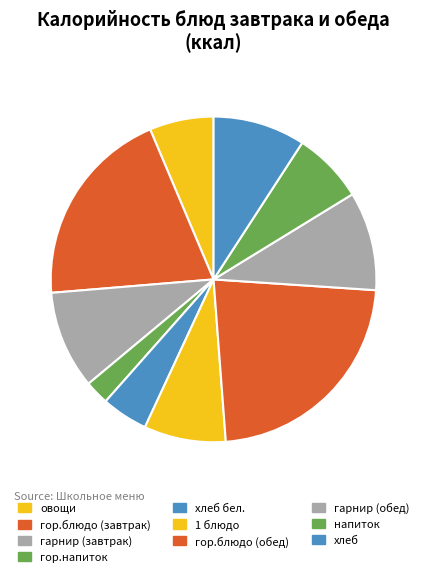

Which category has the biggest portion of the pie?

гор.блюдо (обед)